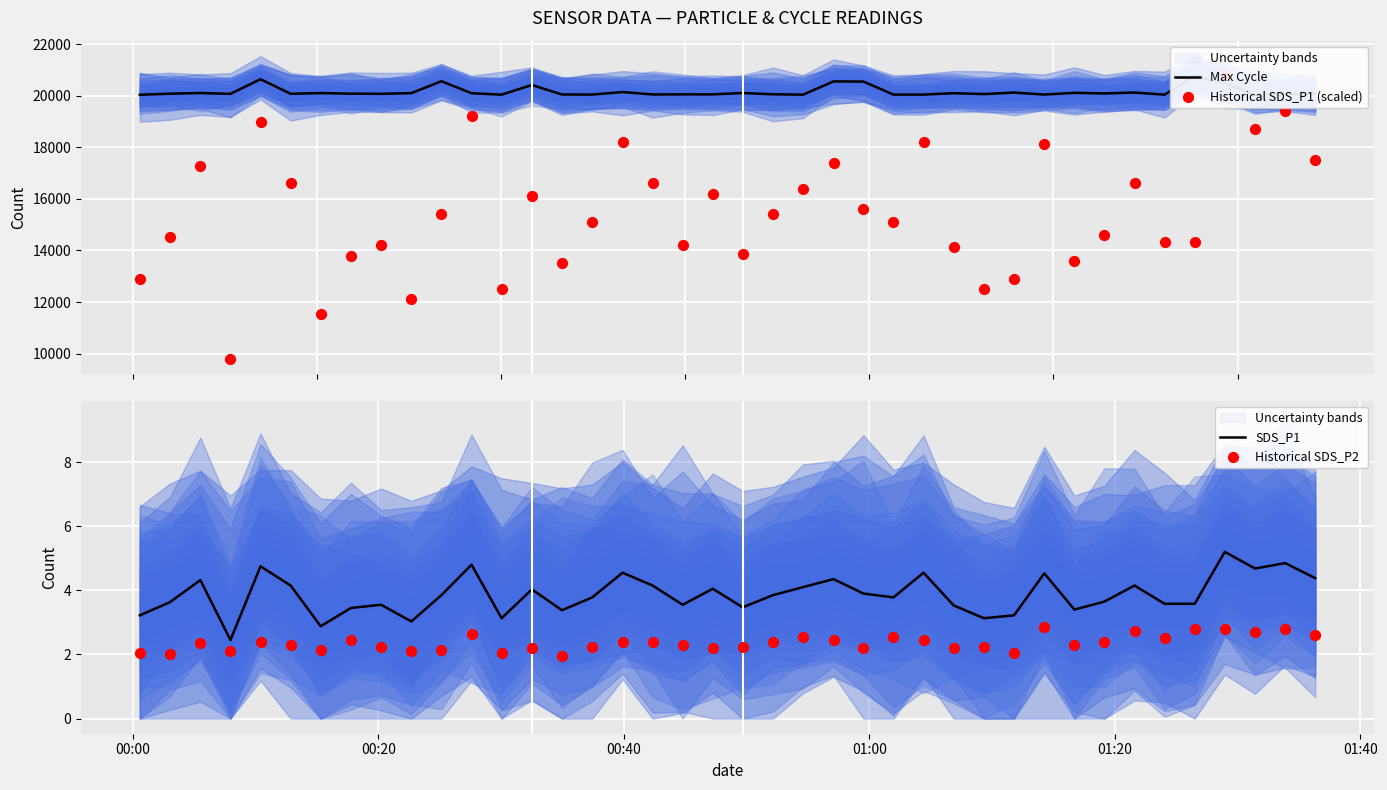

Which series reaches the minimum Y coordinate?

Historical SDS_P2